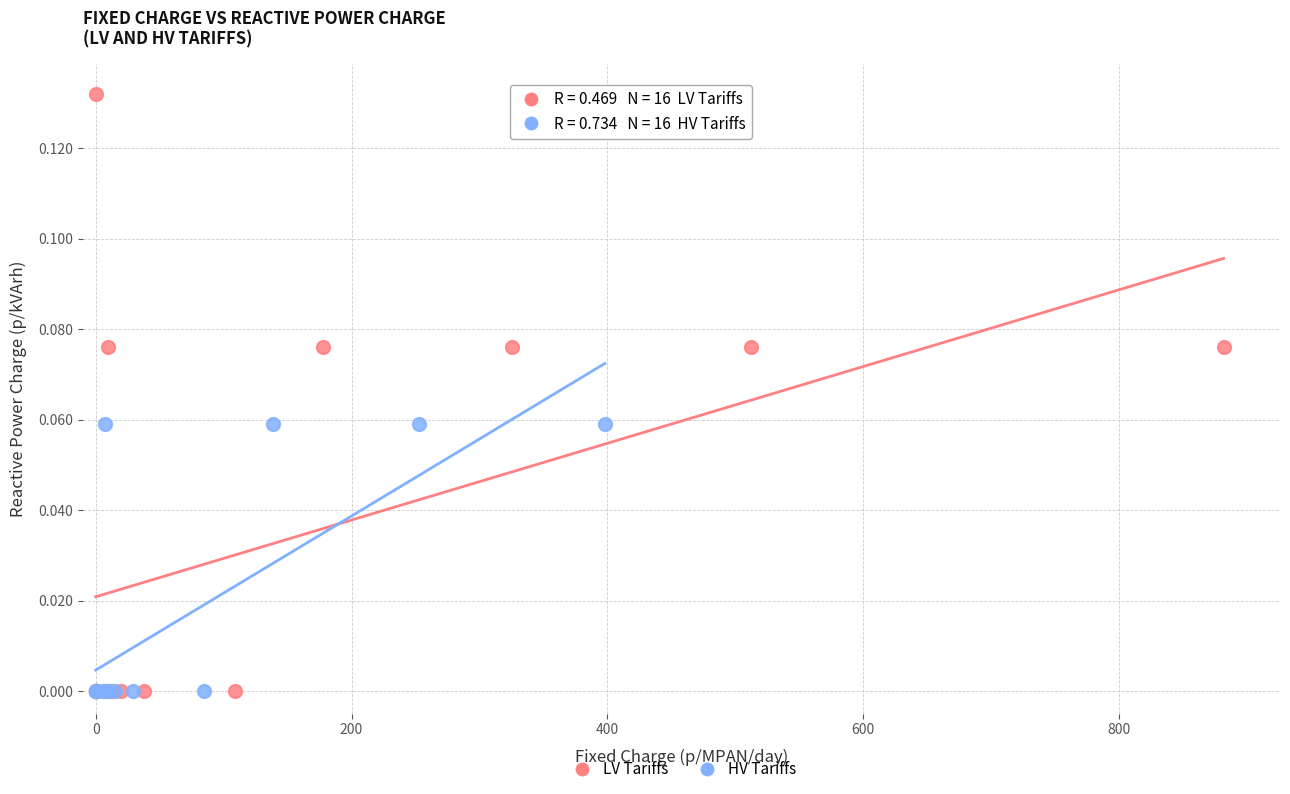

Which series contains the highest Y value?

LV Tariffs